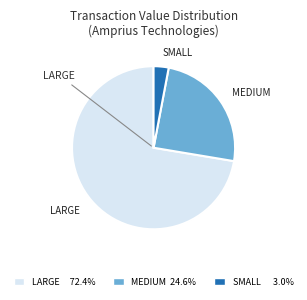

Is there a majority slice in this chart?

Yes